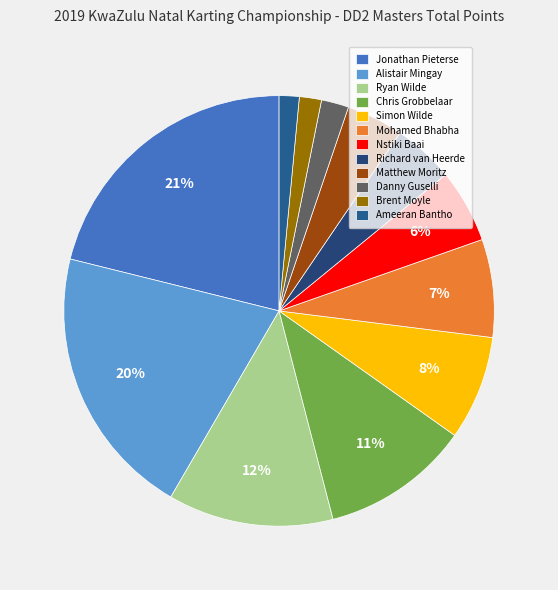

What is the smallest slice in the pie chart?

Ameeran Bantho